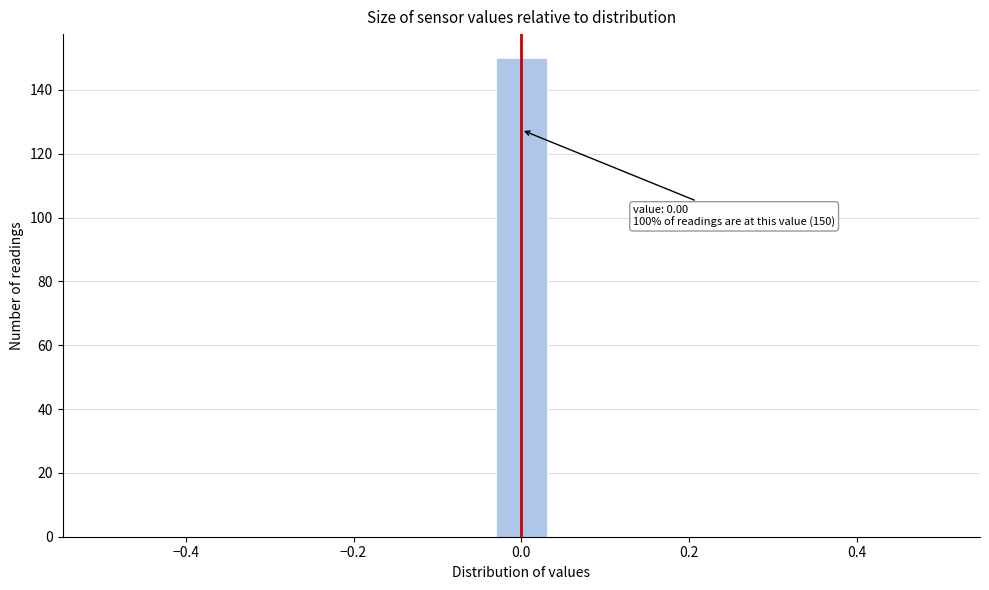

Around what value on the x-axis is the tallest bar? Give the approximate position of its centre, as read against the axis.

0.00